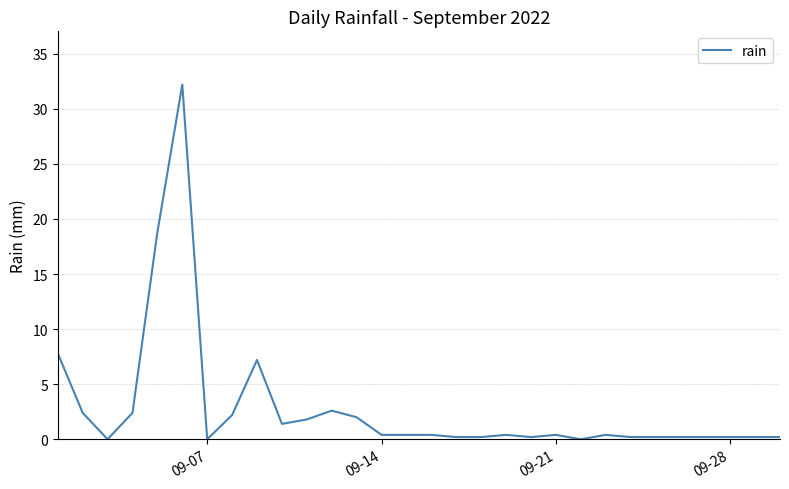

What is the difference between the maximum and minimum values?

32.2